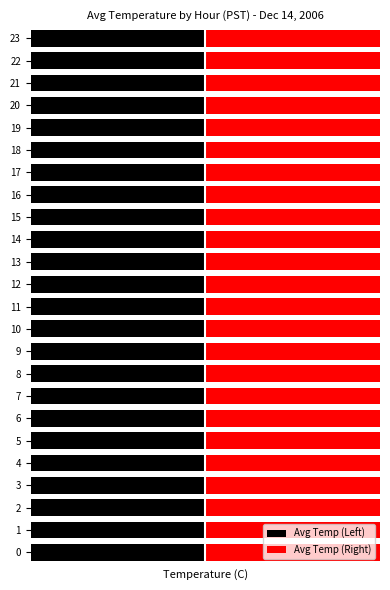

True or false: Avg Temp (Left) has a value of -1.0 at 10.

True